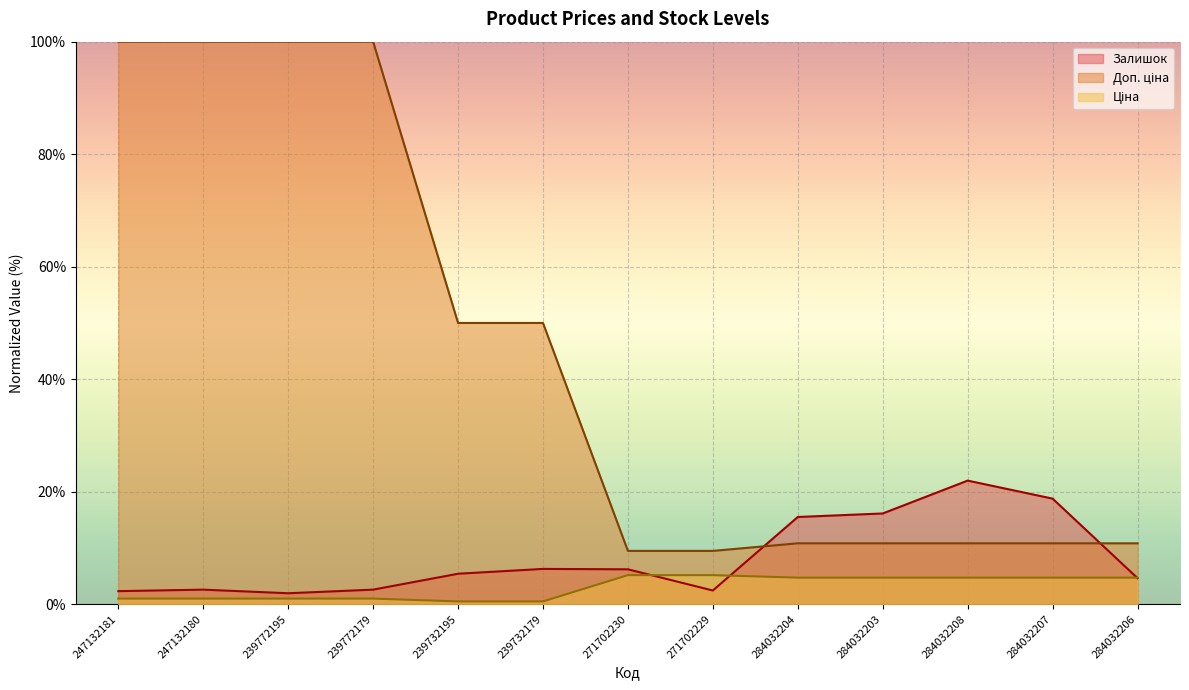

True or false: Ціна and Доп. ціна cross at least once.

False